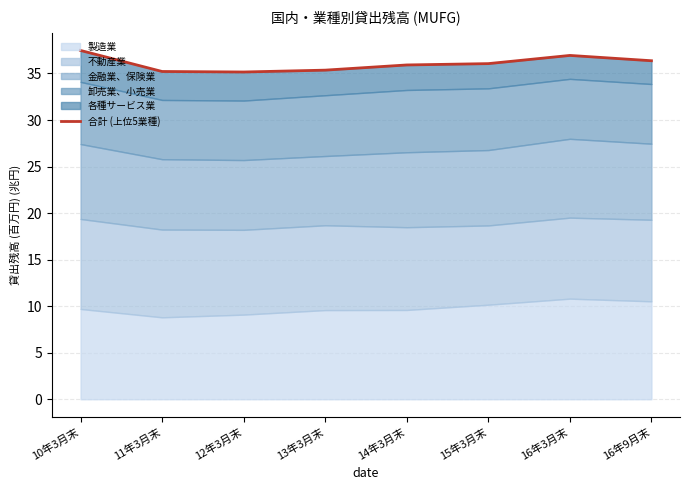

At which label is the value closest to 36?

15年3月末